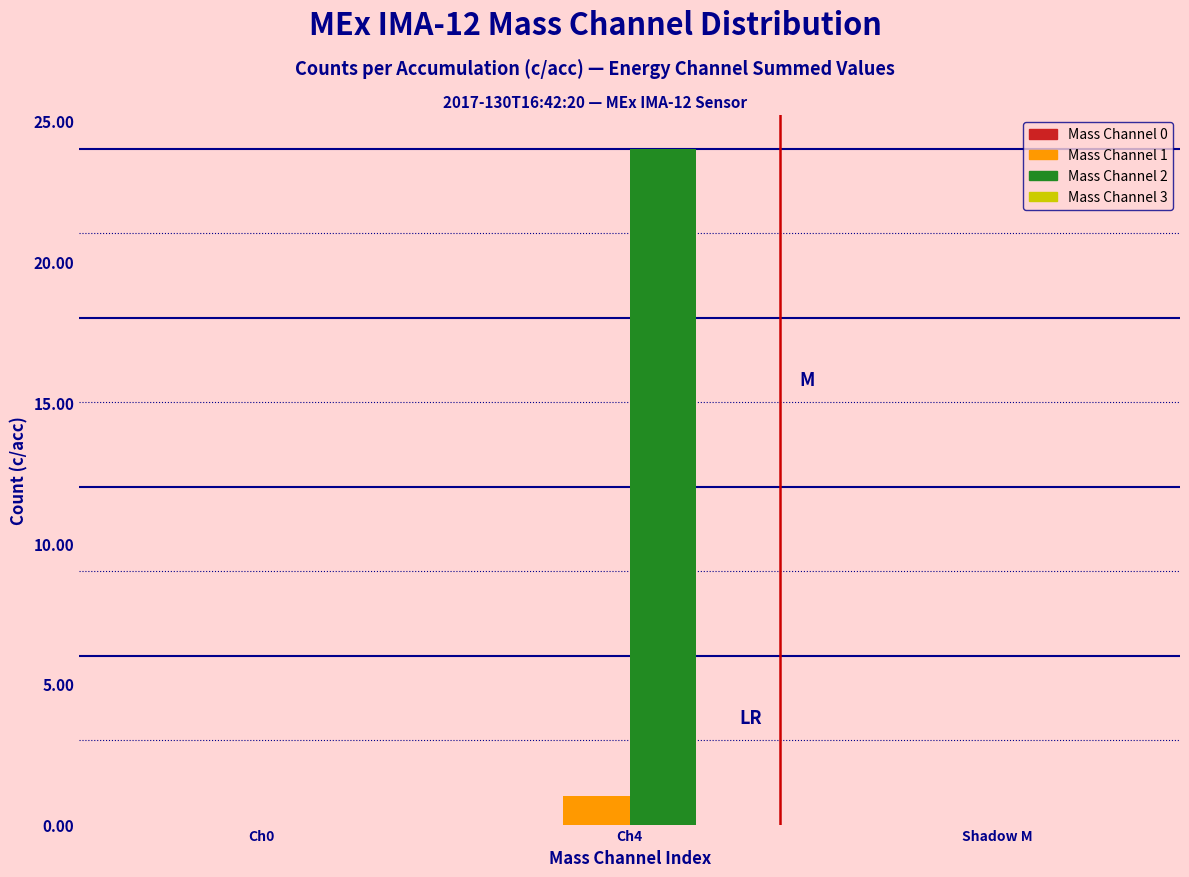

Reading left to right, what are all the values shown in this chart?

Mass Channel 1: Ch0=0	Ch4=1	Shadow M=0
Mass Channel 2: Ch0=0	Ch4=24	Shadow M=0